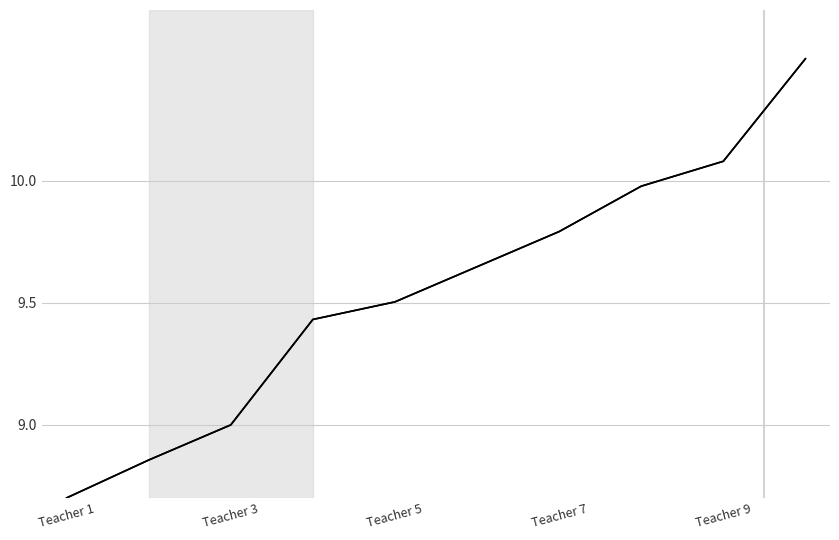

Does the chart display data point markers on the line(s)?

No